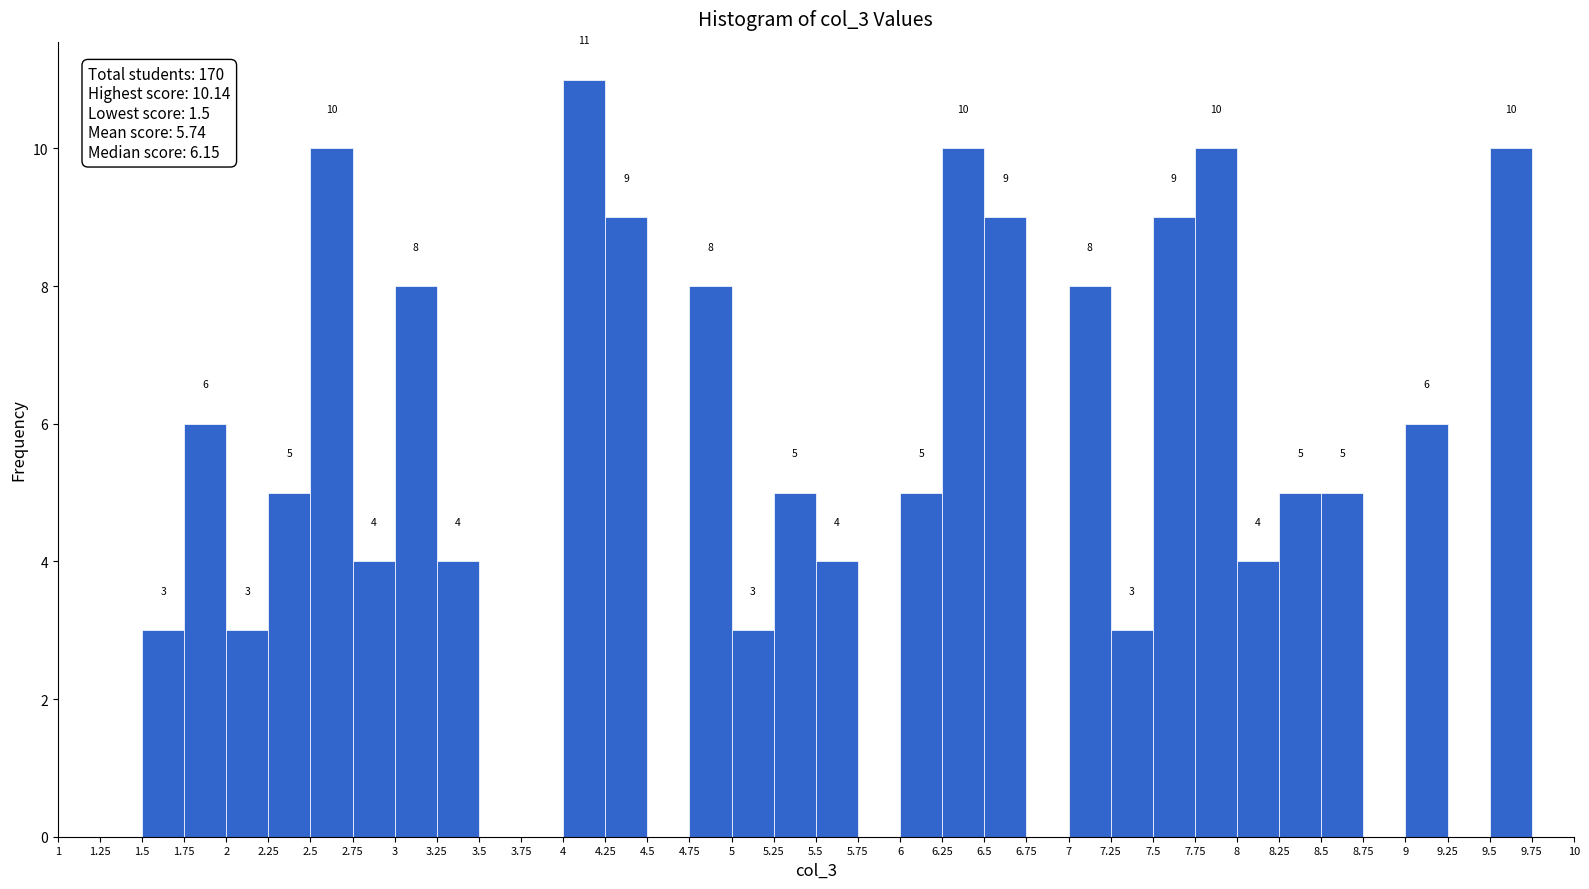

Which range on the x-axis has the tallest bar?

4 to 4.25